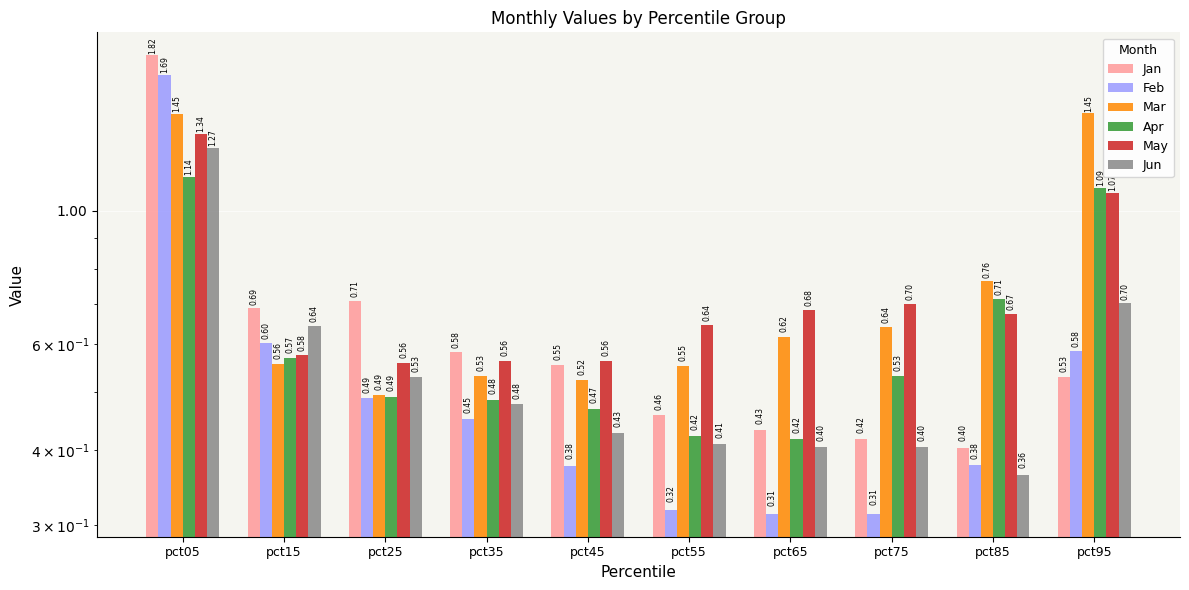

At which category is the sum across all series the highest?

pct05